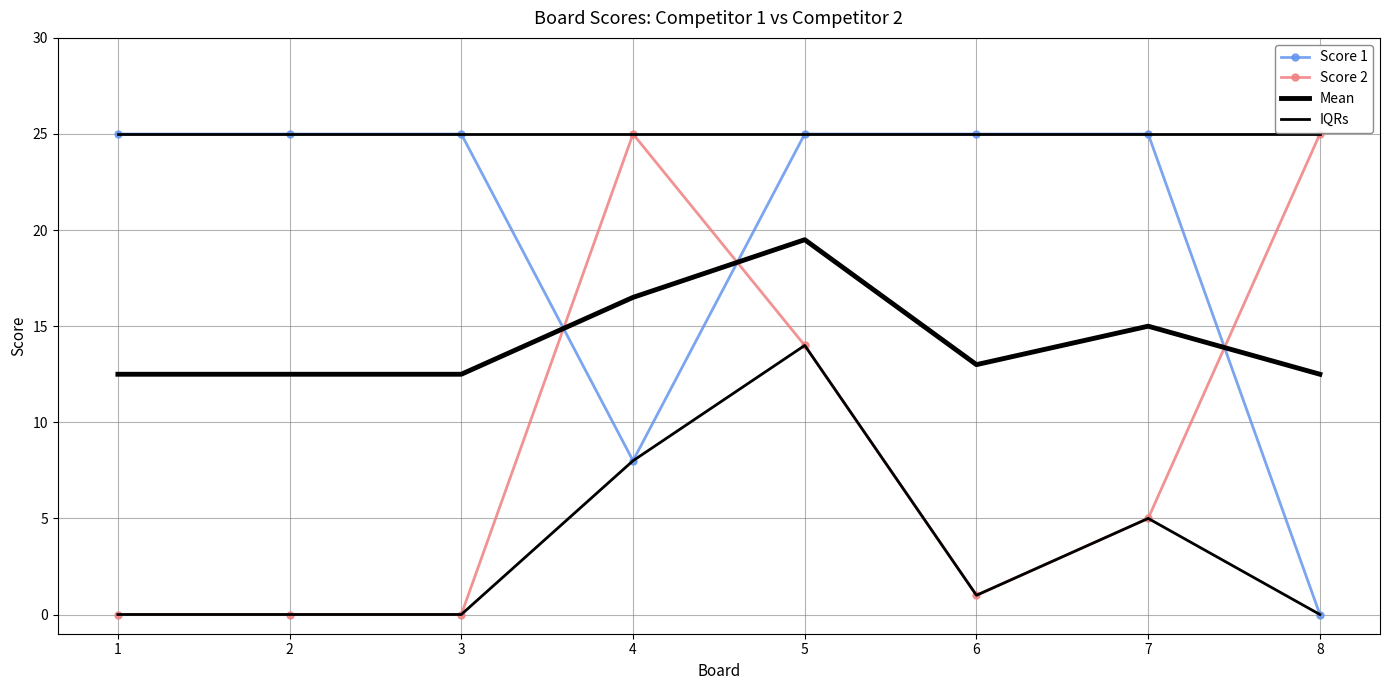

What is the value of the IQRs point at the 5th from the left?

25.0